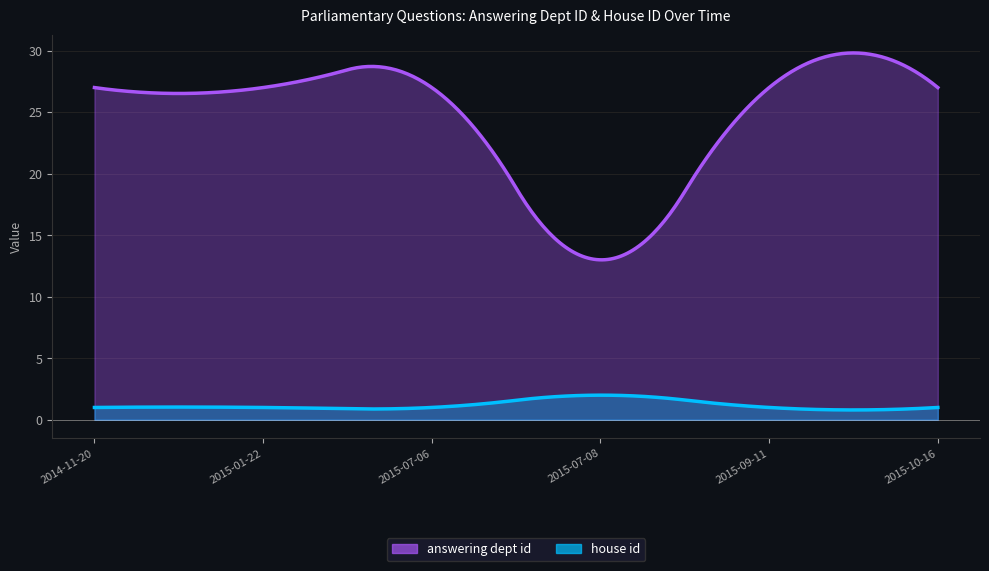

Rank the categories by house id value from highest to lowest.

2015-07-08, 2014-11-20, 2015-01-22, 2015-07-06, 2015-09-11, 2015-10-16